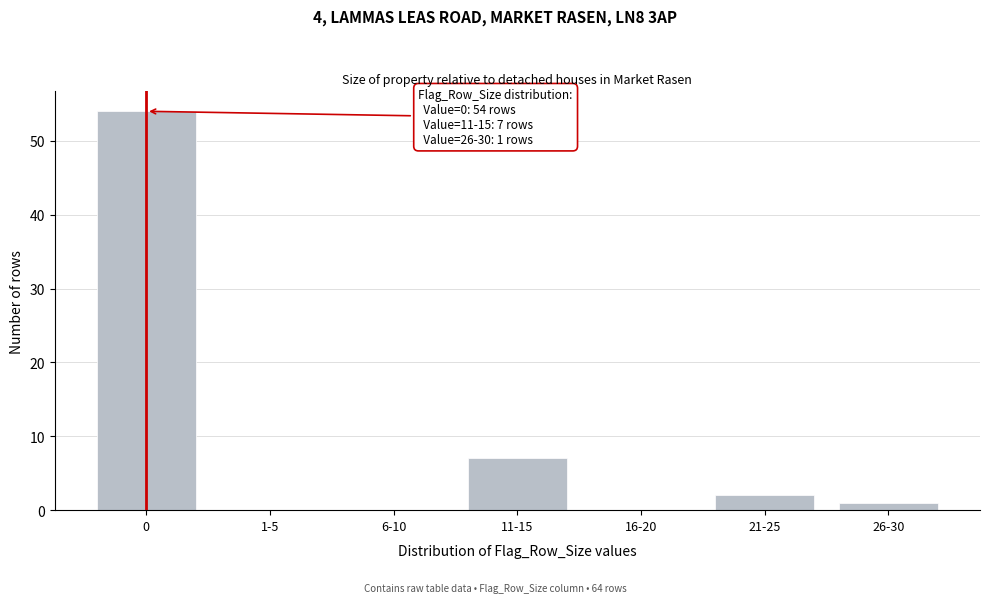

Reading left to right, list all the values displayed in this chart.

0=54	1-5=0	6-10=0	11-15=7	16-20=0	21-25=2	26-30=1